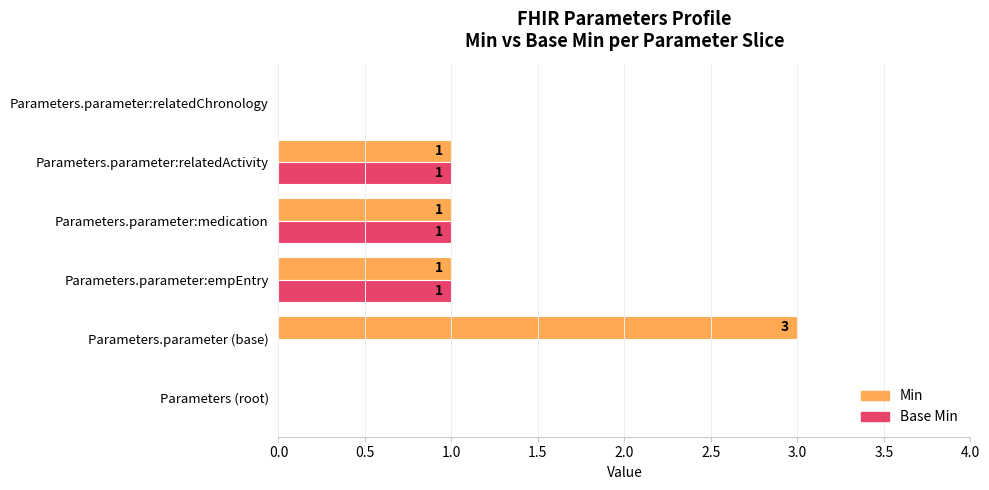

How many Min values are between 0 and 1?

5